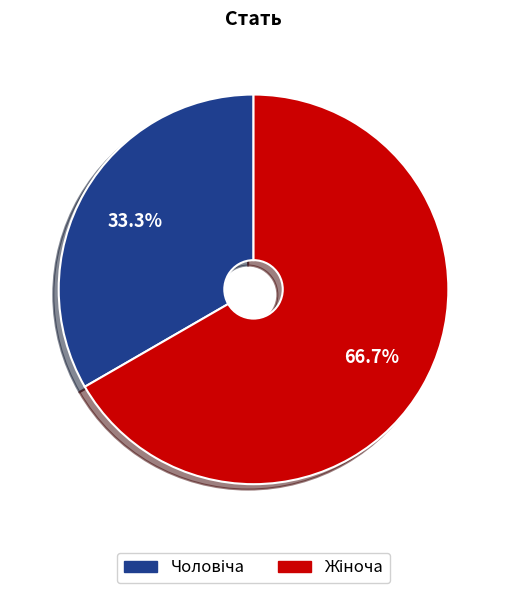

Does any single category account for the majority?

Yes